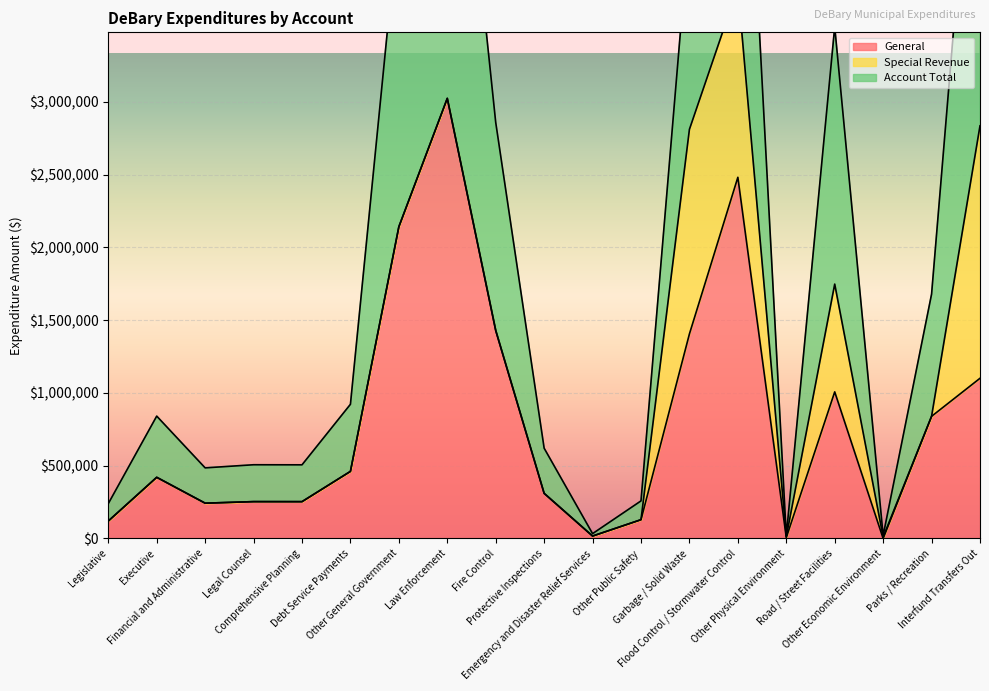

Which series changed the most between Financial and Administrative and Other Public Safety?

Account Total